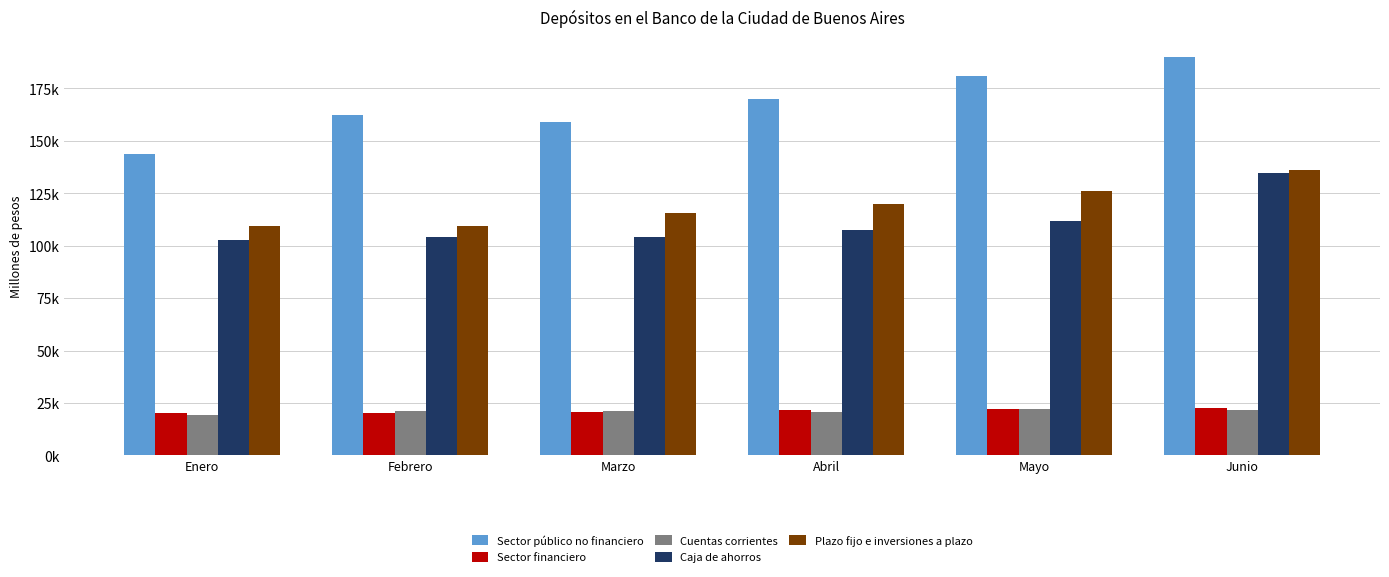

Are the bars grouped side by side (vs. stacked)?

Yes